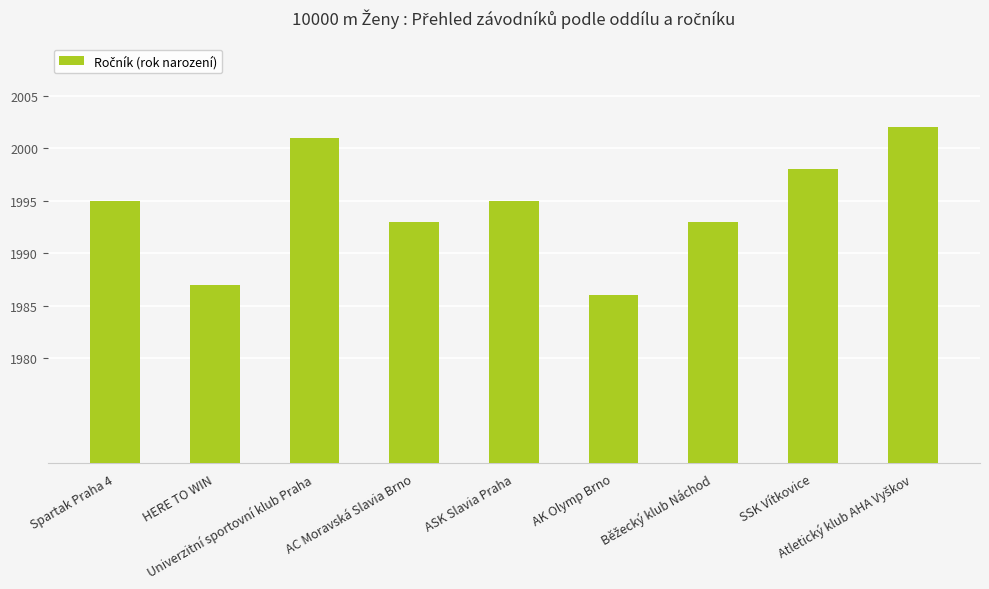

What is the value of the 1st bar from the left?

1995